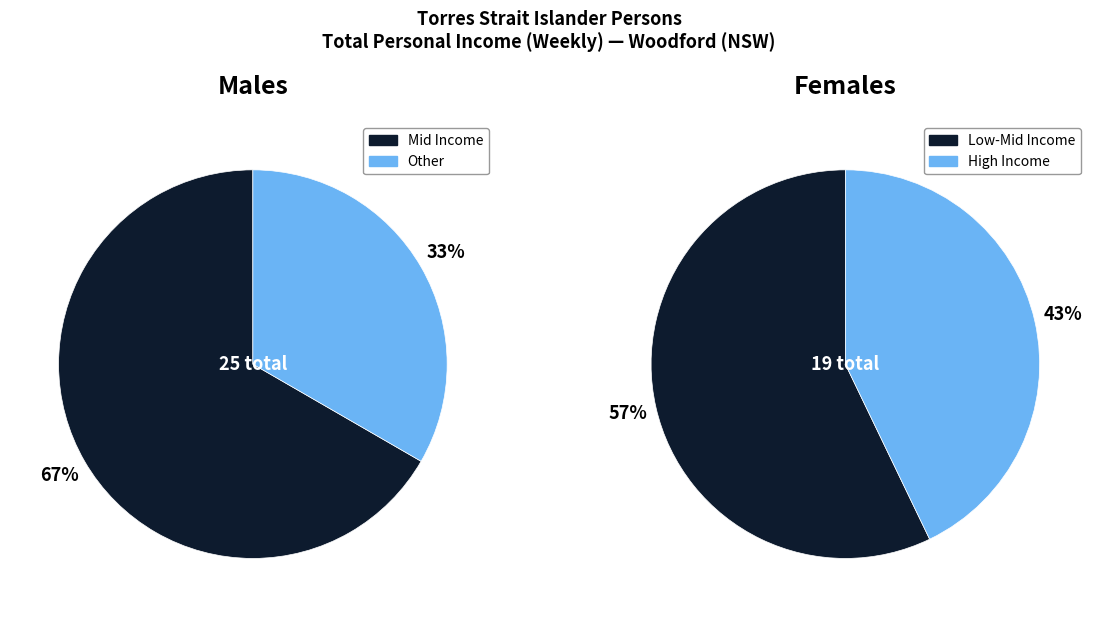

The $1,250-$1,499 slice represents 0% of the pie. True or false?

True